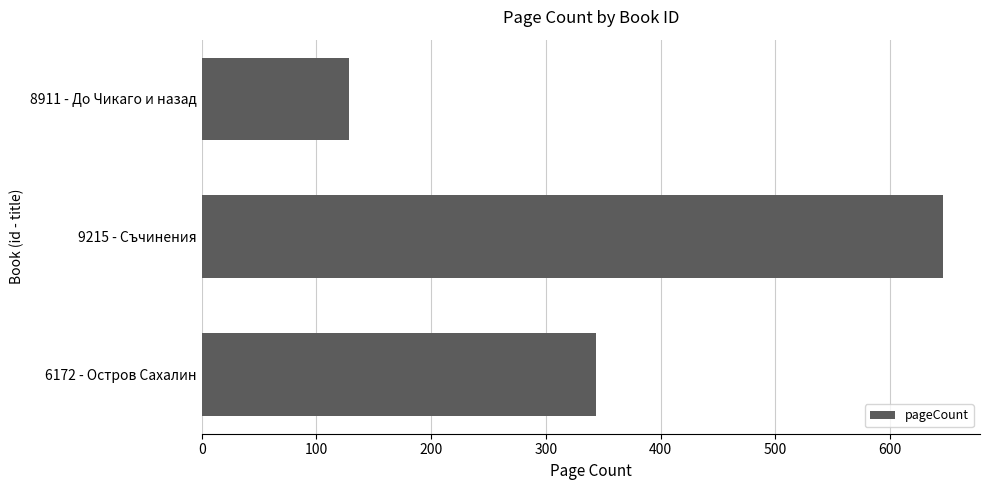

Rank the categories by value from lowest to highest.

8911 - До Чикаго и назад, 6172 - Остров Сахалин, 9215 - Съчинения